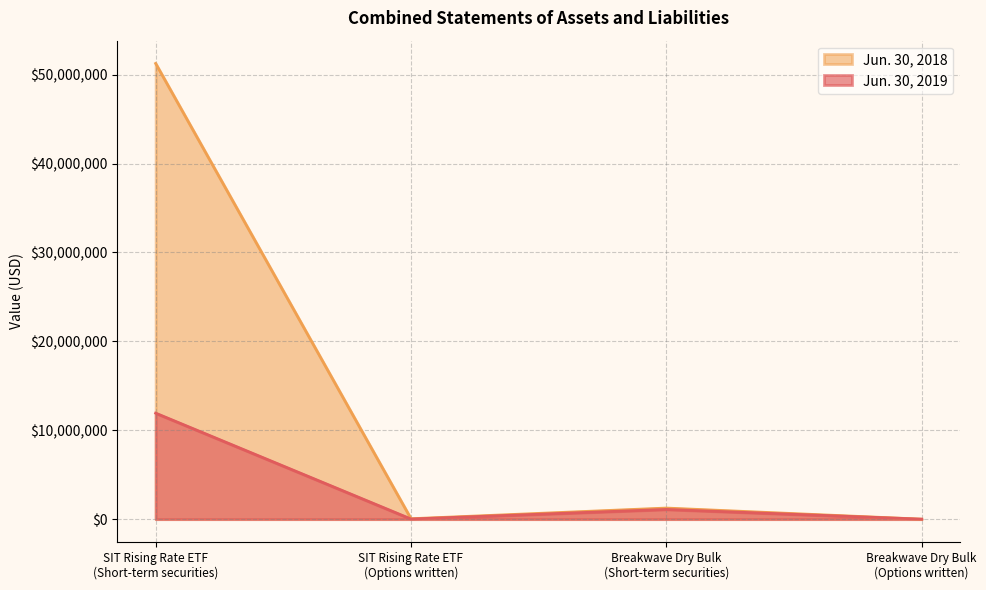

The value of Jun. 30, 2018 at Breakwave Dry Bulk
(Short-term securities) is 1249009. True or false?

True